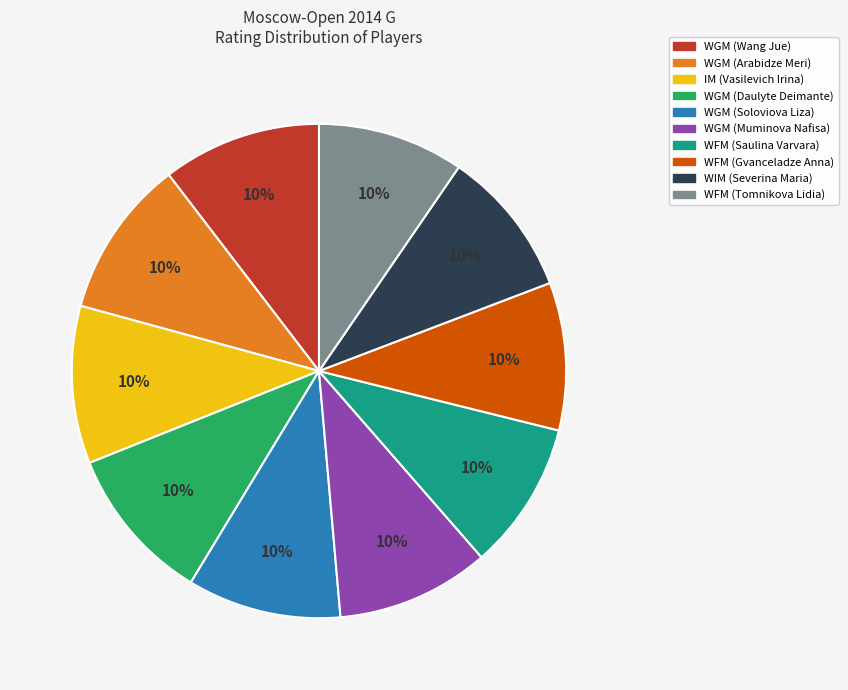

What is the ratio of the value at WIM (Severina Maria) to the value at WGM (Muminova Nafisa)?

1.0